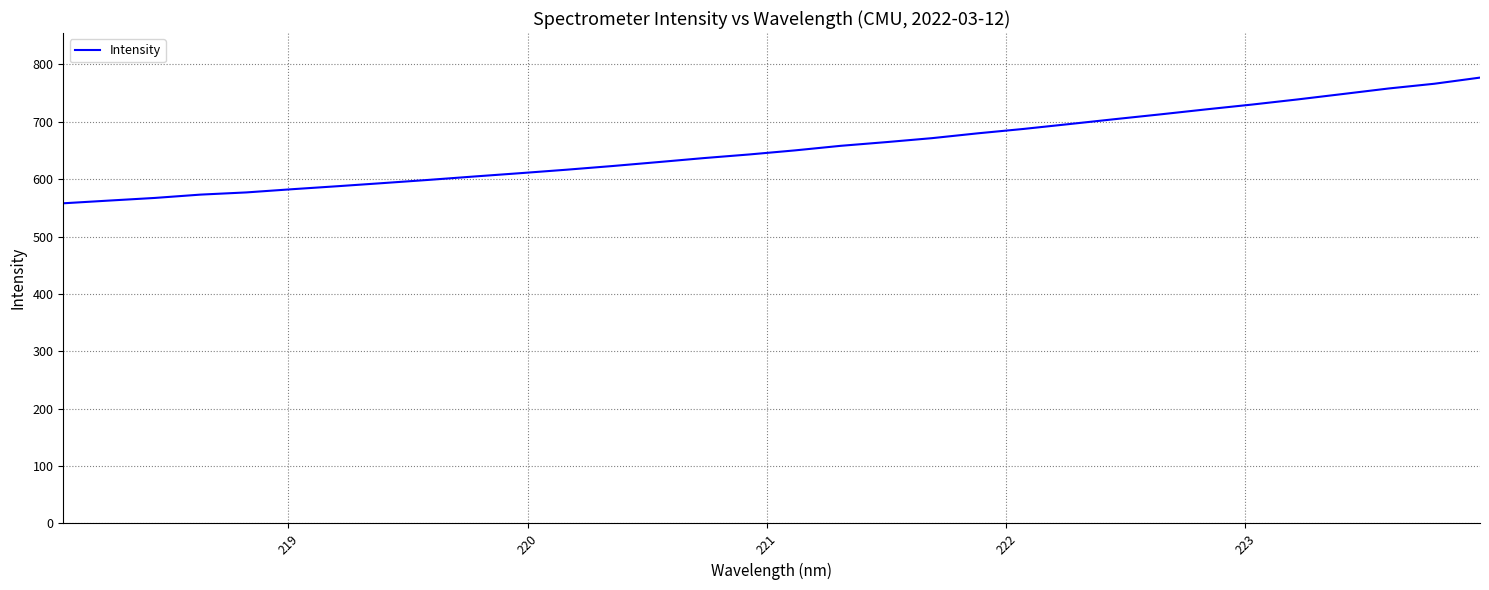

How many lines are shown in the chart?

1